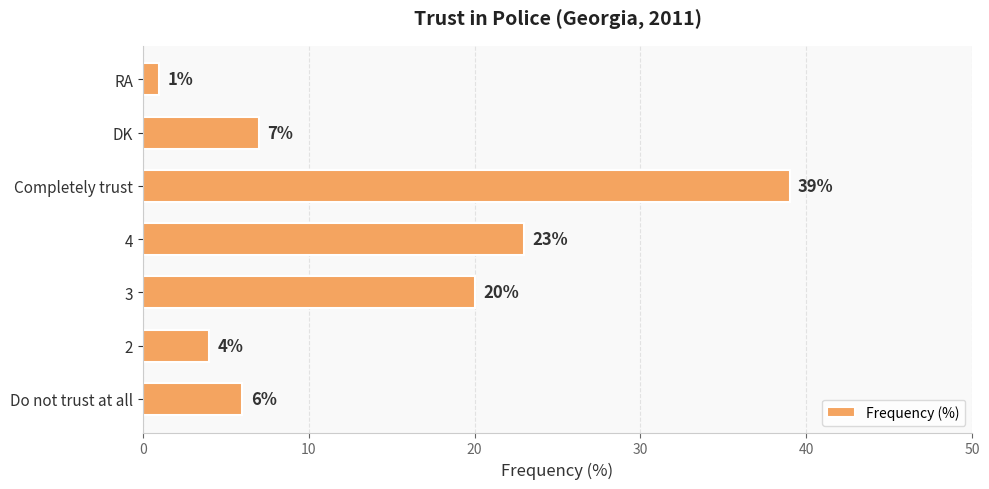

Rank the categories by value from highest to lowest.

Completely trust, 4, 3, DK, Do not trust at all, 2, RA